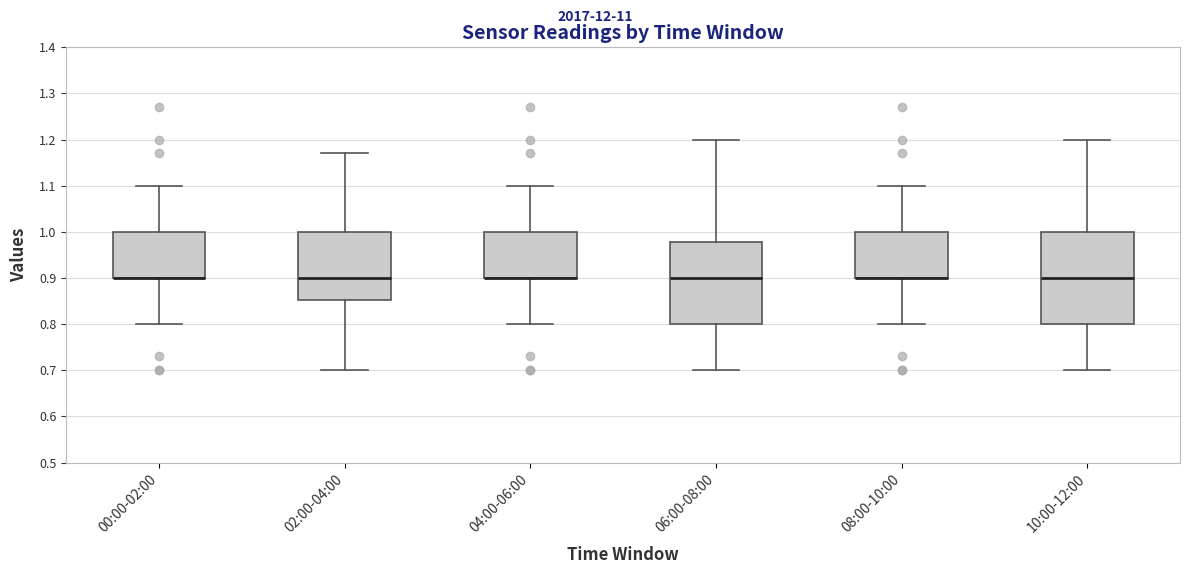

Where does the upper whisker of the box for 10:00-12:00 end on the y-axis? The values are not printed on the chart, so give them approximately, as read against the axis.

1.20